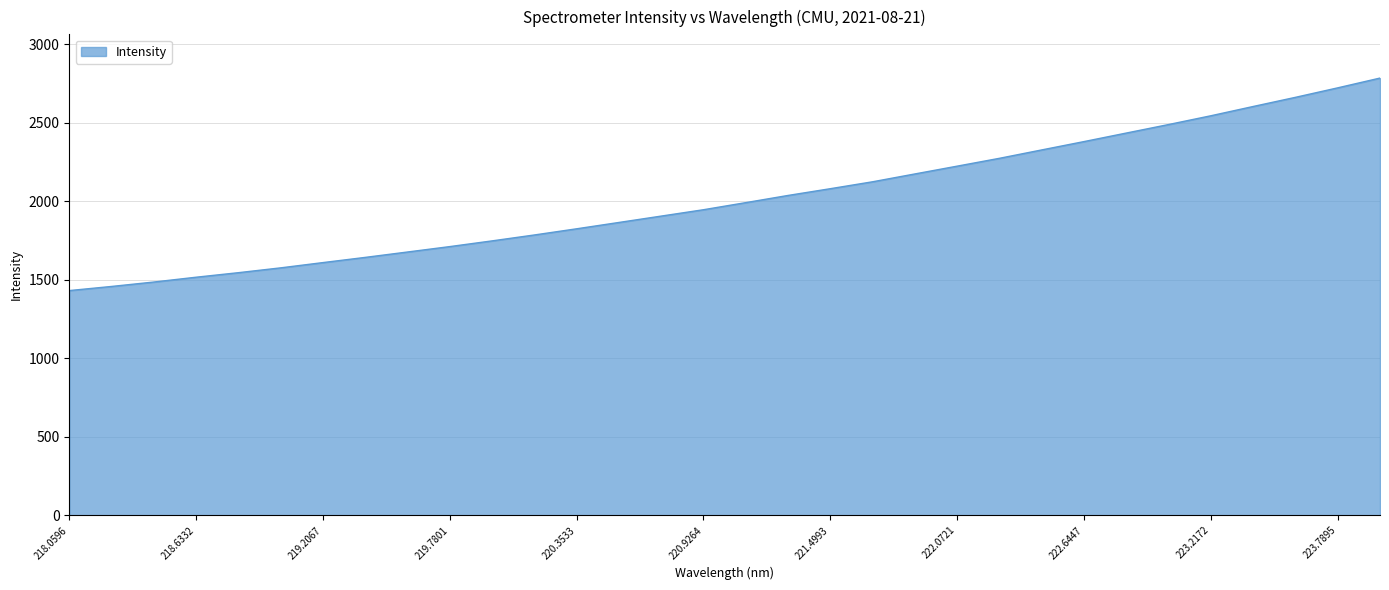

What is the maximum value shown in the chart?

2783.7